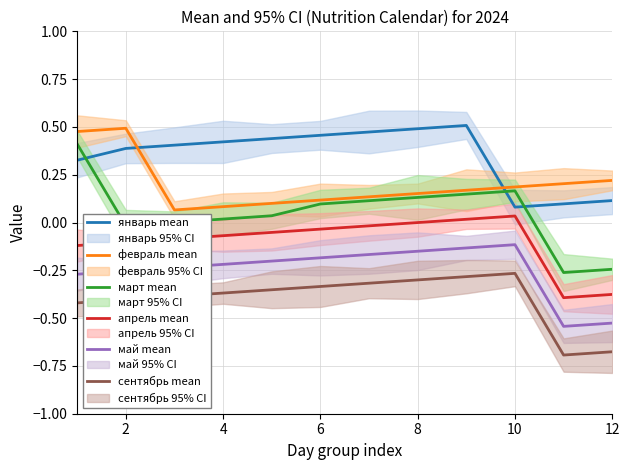

True or false: апрель mean and сентябрь mean intersect in this chart.

False